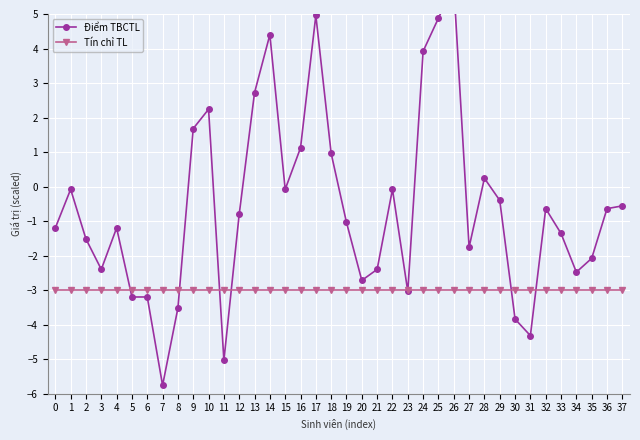

At how many categories does at least one series exceed -3?

30